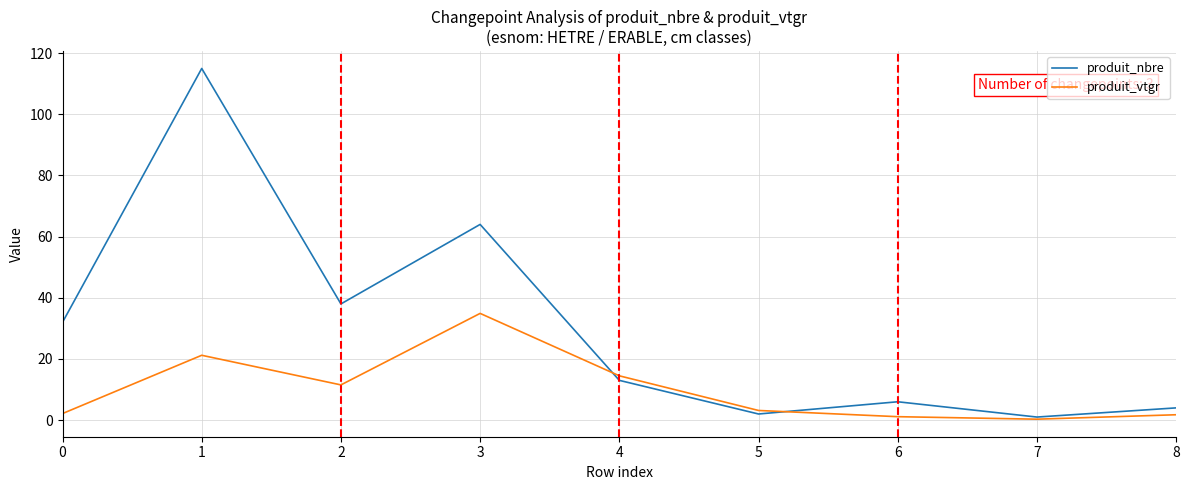

What is the greatest value displayed?

115.0